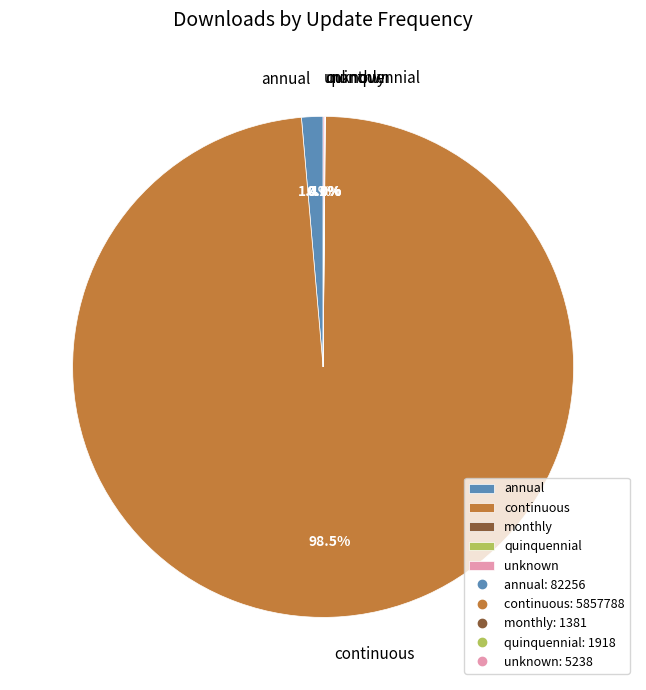

What percentage is NOT represented by annual?

98.6%